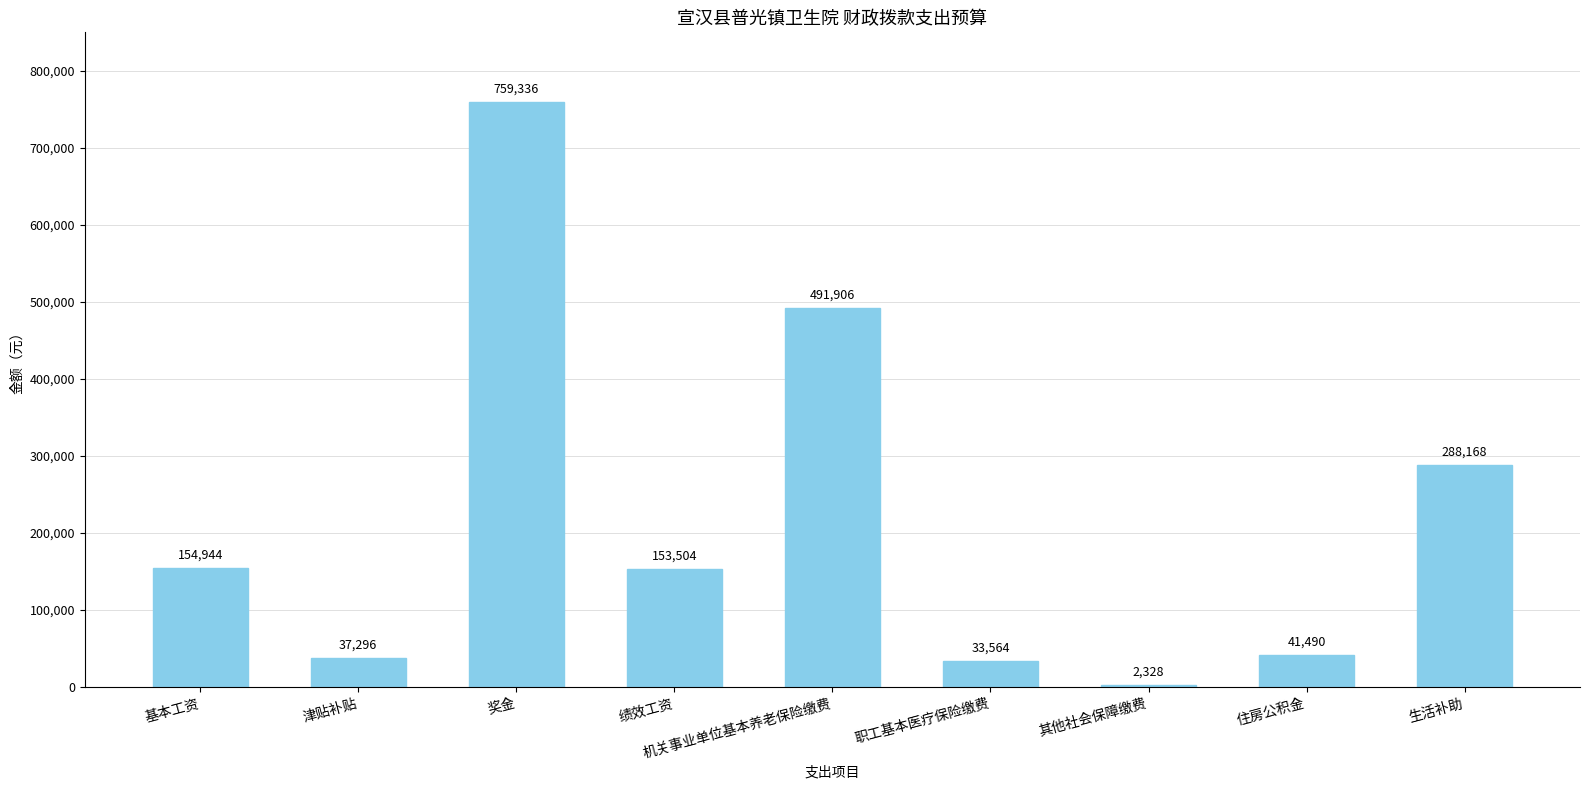

What is the maximum value shown in the chart?

759336.0